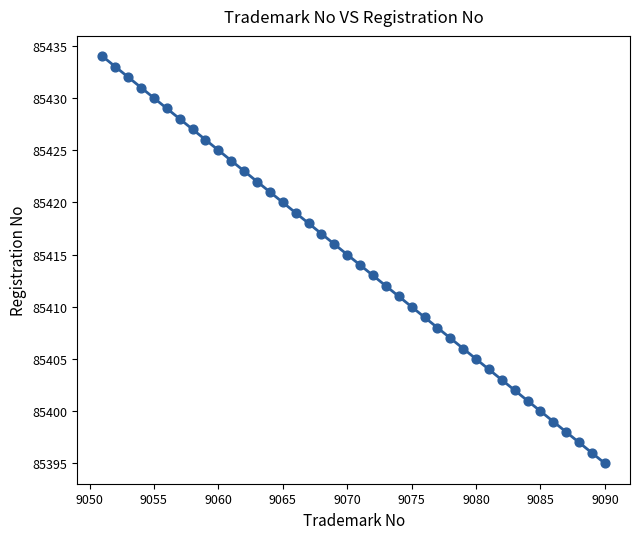

What is the range of Y values (max minus min)?

39